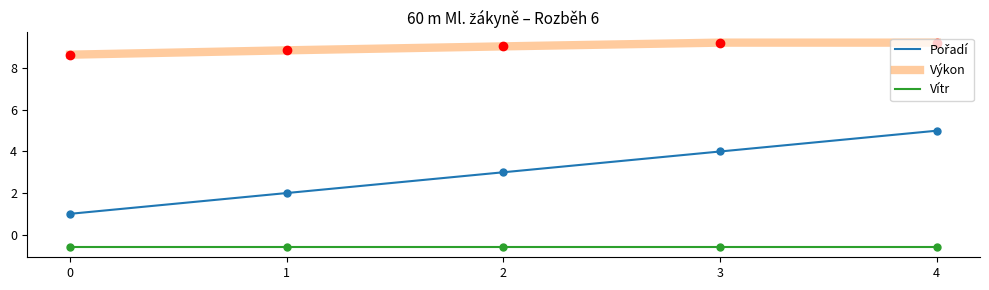

True or false: Vítr has more than 2 interior local peaks.

False